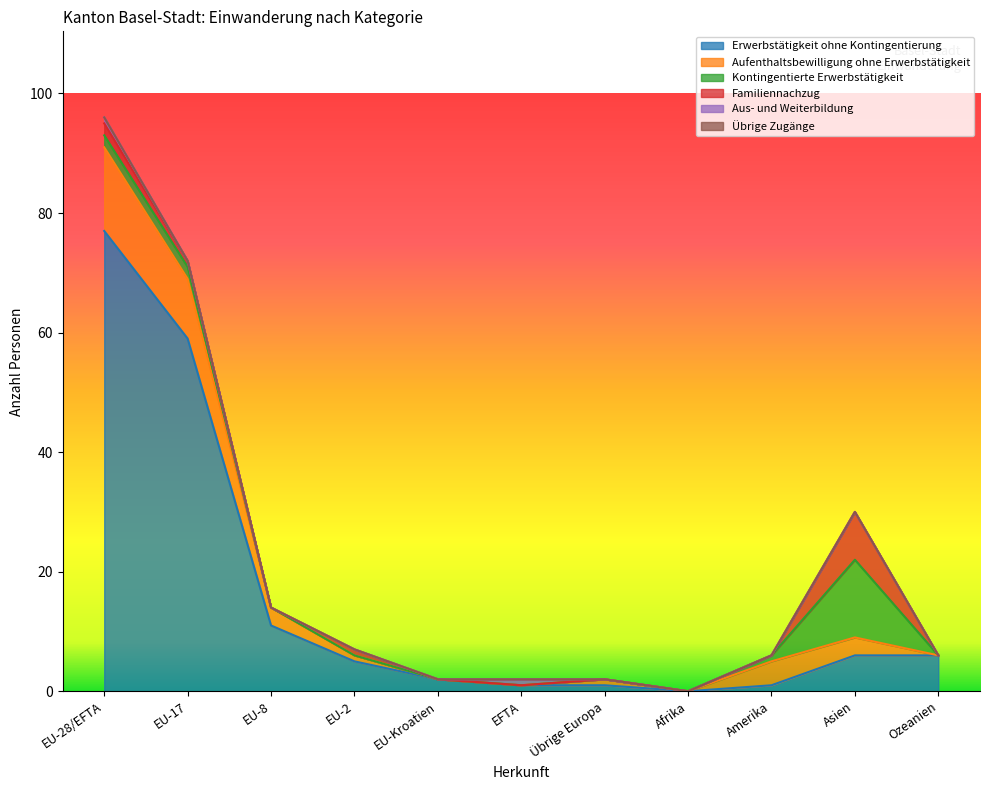

What is the difference between the second highest and minimum values in the Erwerbstätigkeit ohne Kontingentierung series?

59